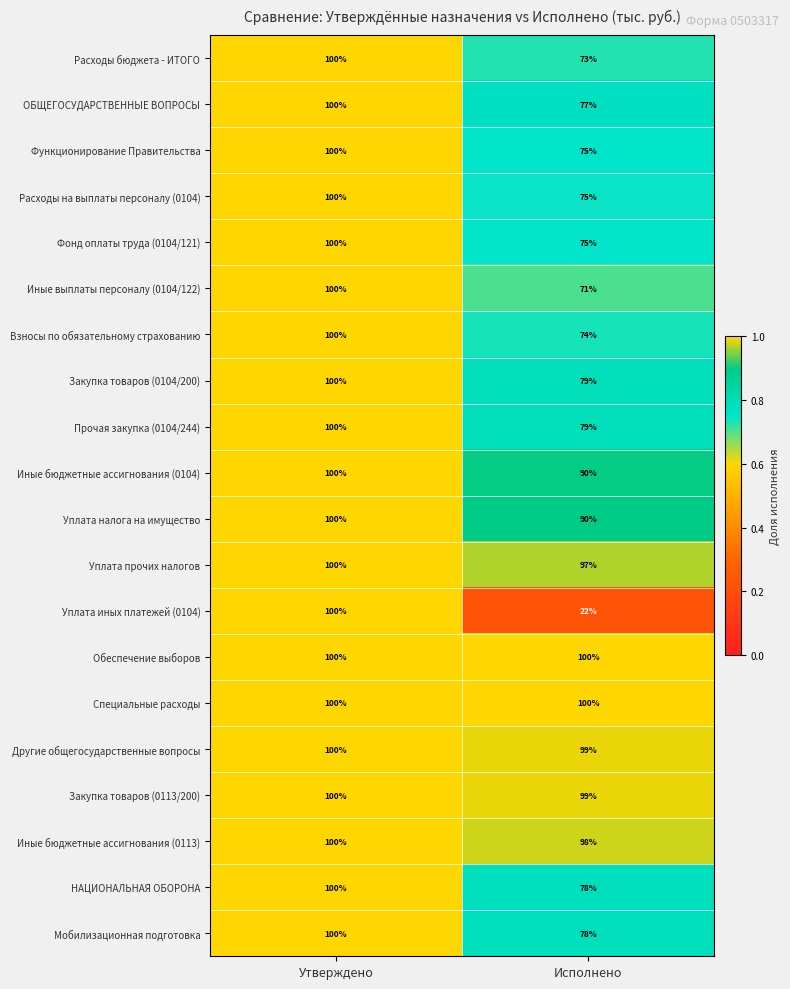

Which series has the widest spread of values?

Уплата иных платежей (0104)